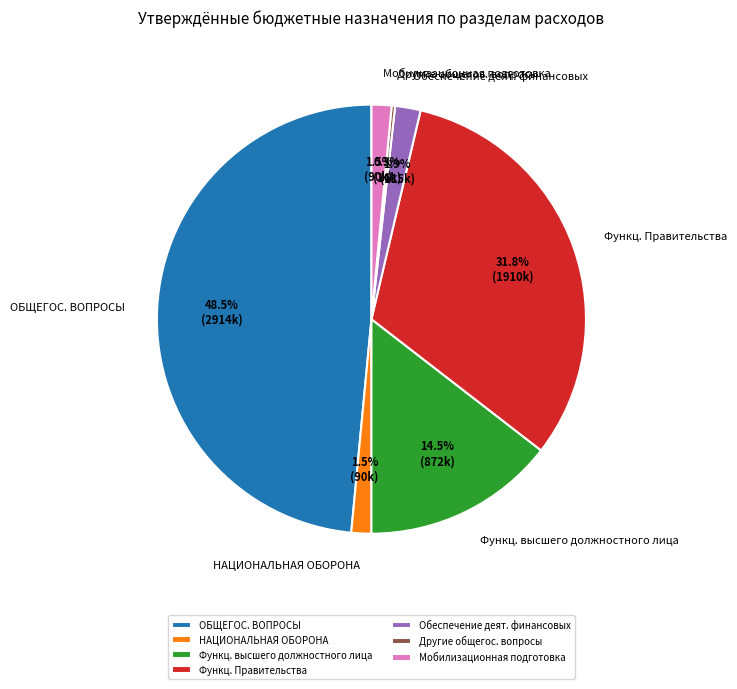

What portion of the pie excludes Мобилизационная подготовка?

98.5%